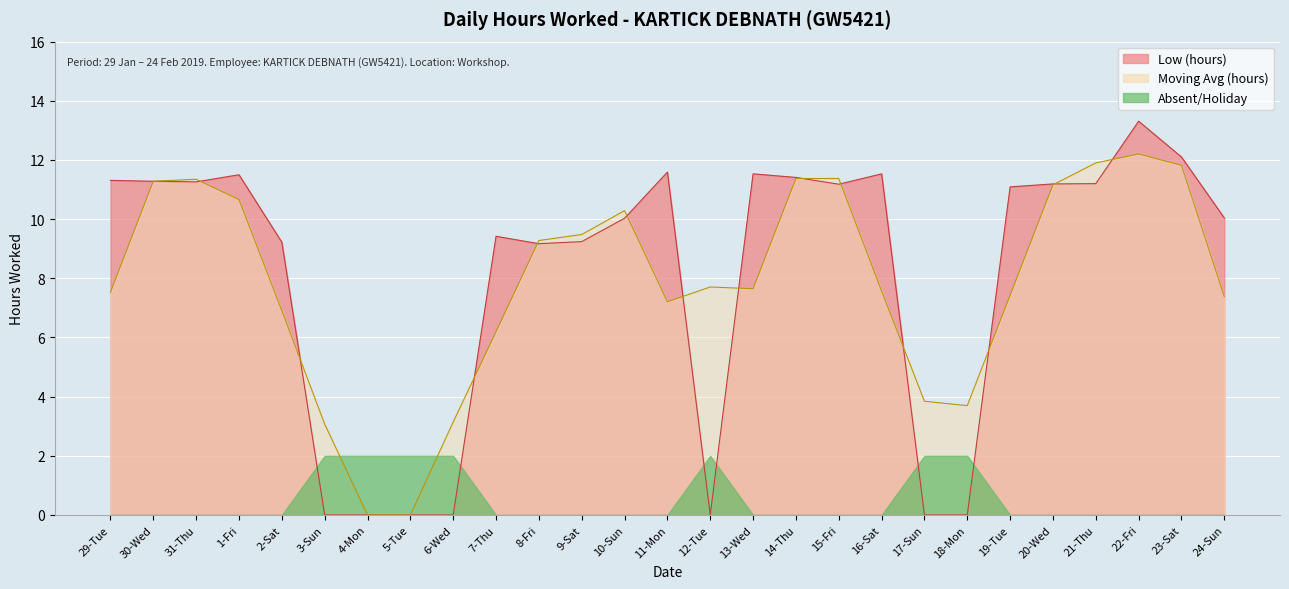

Reading left to right, extract all data points from this chart.

11.3	11.3	11.3	11.5	9.2	0.0	0.0	0.0	0.0	9.4	9.2	9.2	10.0	11.6	0.0	11.5	11.4	11.2	11.5	0.0	0.0	11.1	11.2	11.2	13.3	12.1	10.0